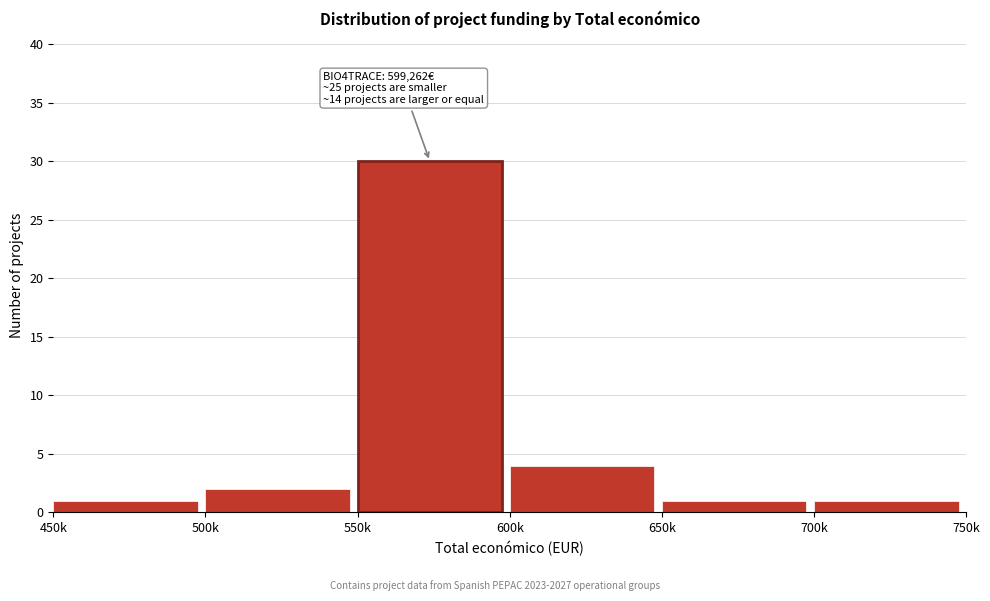

Reading left to right, list all the values displayed in this chart.

450k=1	500k=2	550k=30	600k=4	650k=1	700k=1